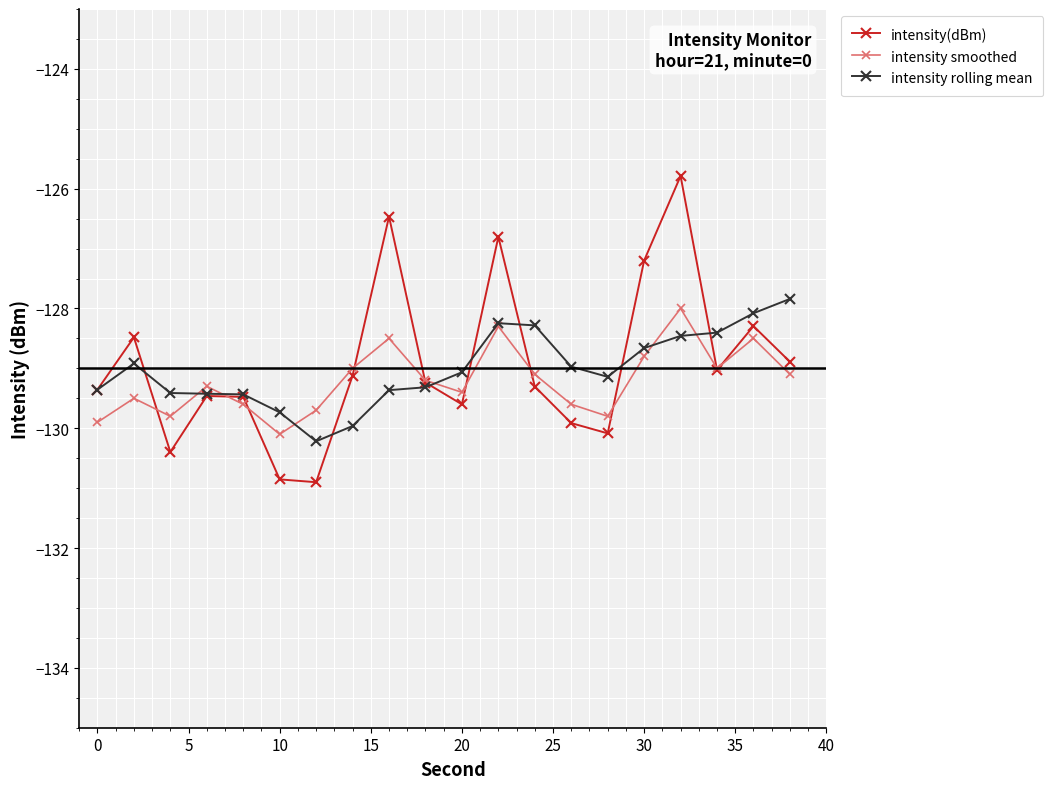

How many interior local valleys does the intensity smoothed series have?

5